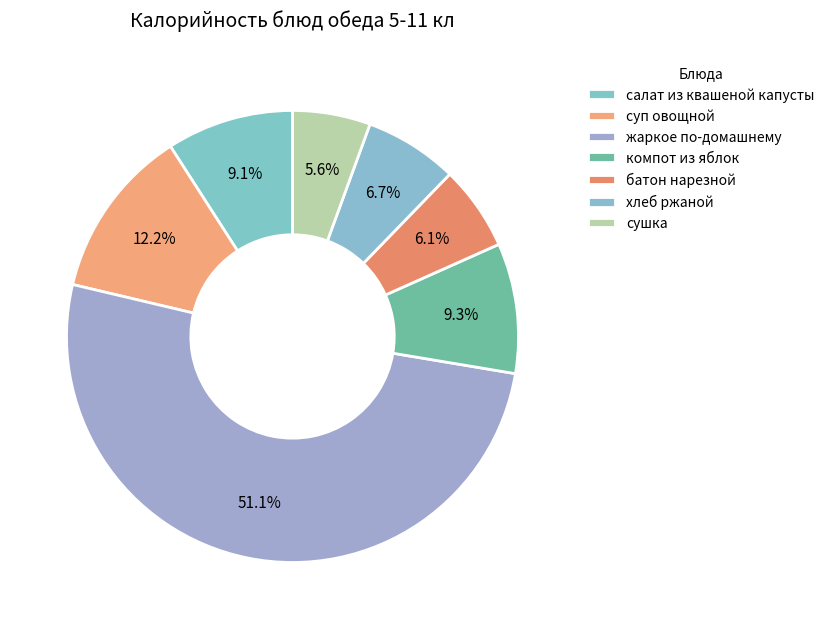

How many segments does this pie chart have?

7